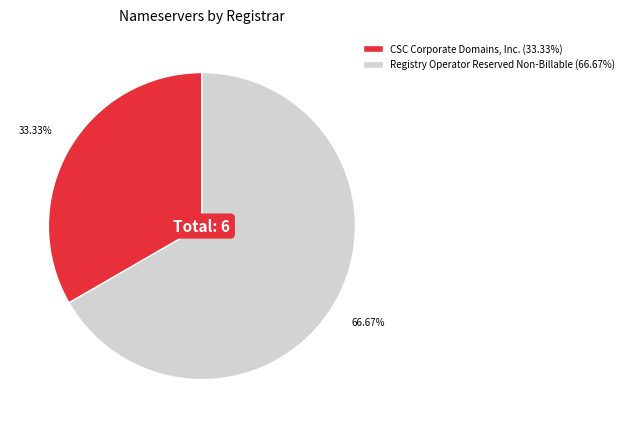

Is the sum of CSC Corporate Domains, Inc. (33.33%) and Registry Operator Reserved Non-Billable (66.67%) greater than half?

Yes